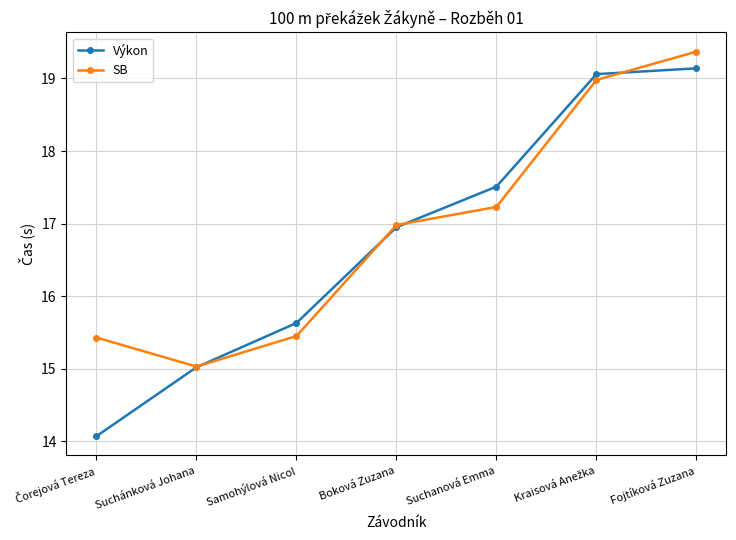

How many lines are shown in the chart?

2